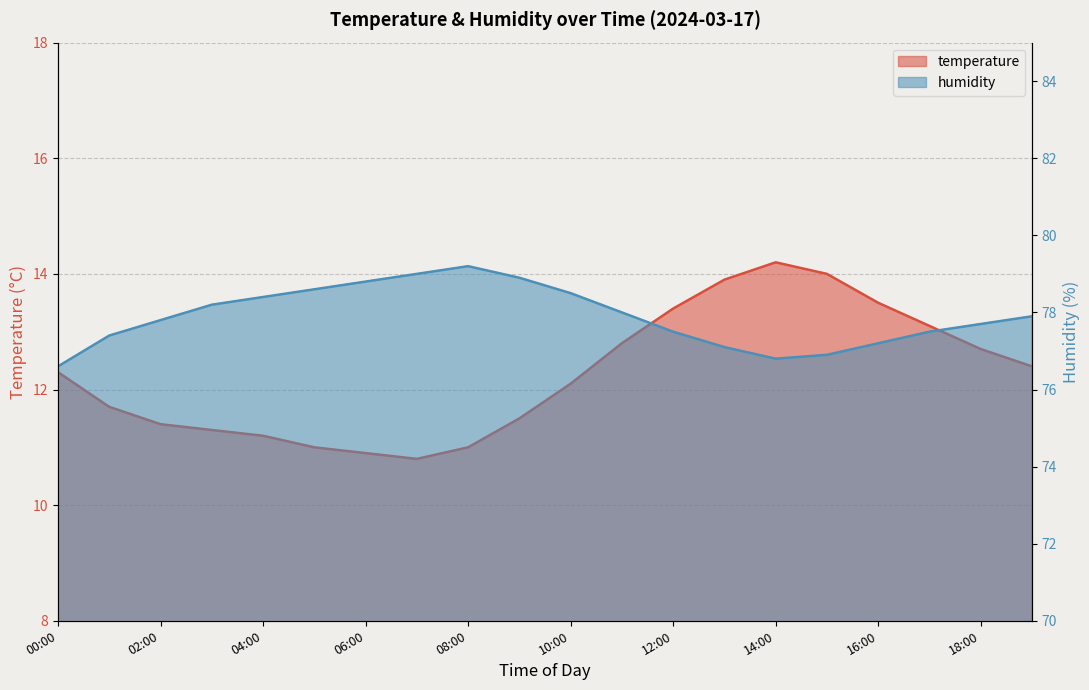

What is the spread (max minus min) of values at 05:00?

67.6